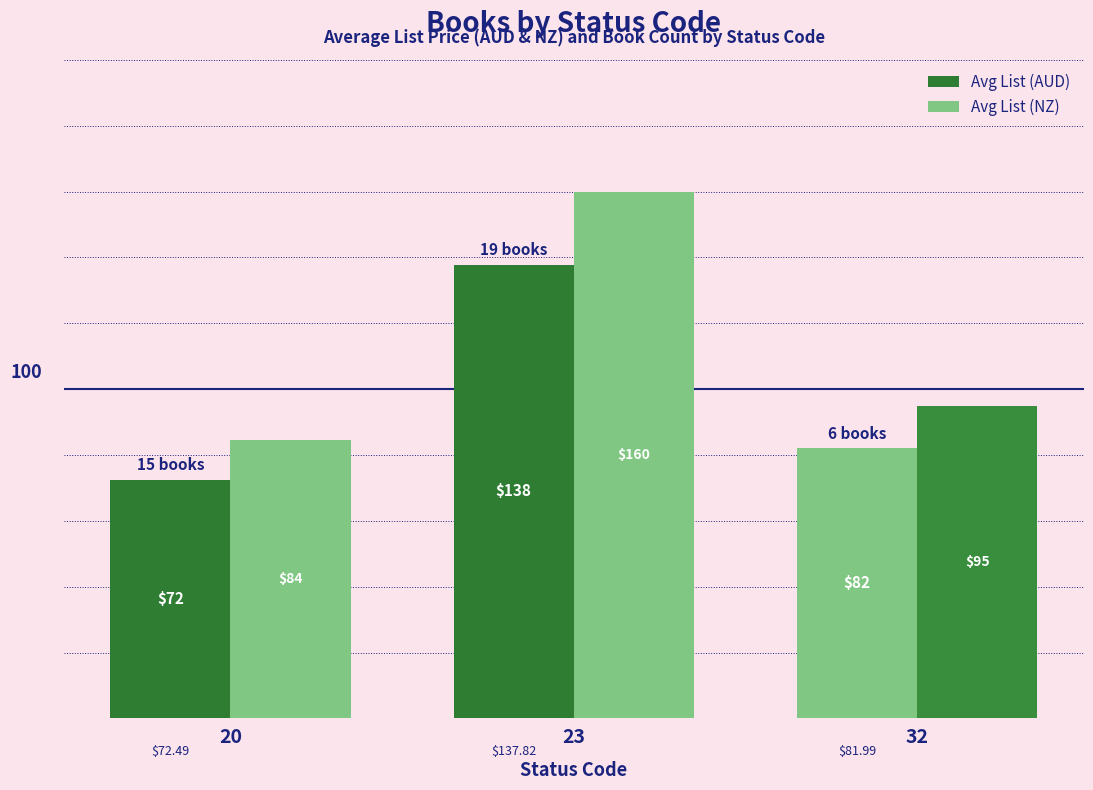

The value of Avg List (NZ) at 20 is 20.8. True or false?

False